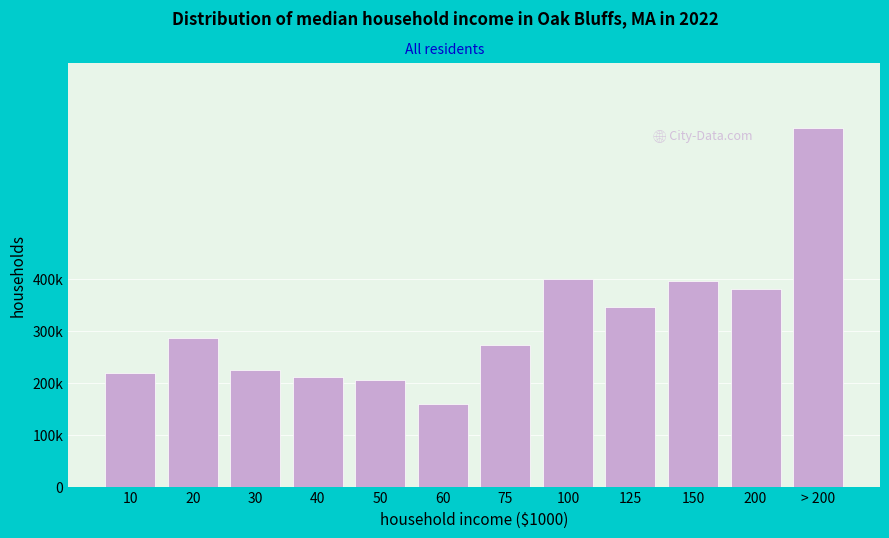

Are the bars horizontal?

No